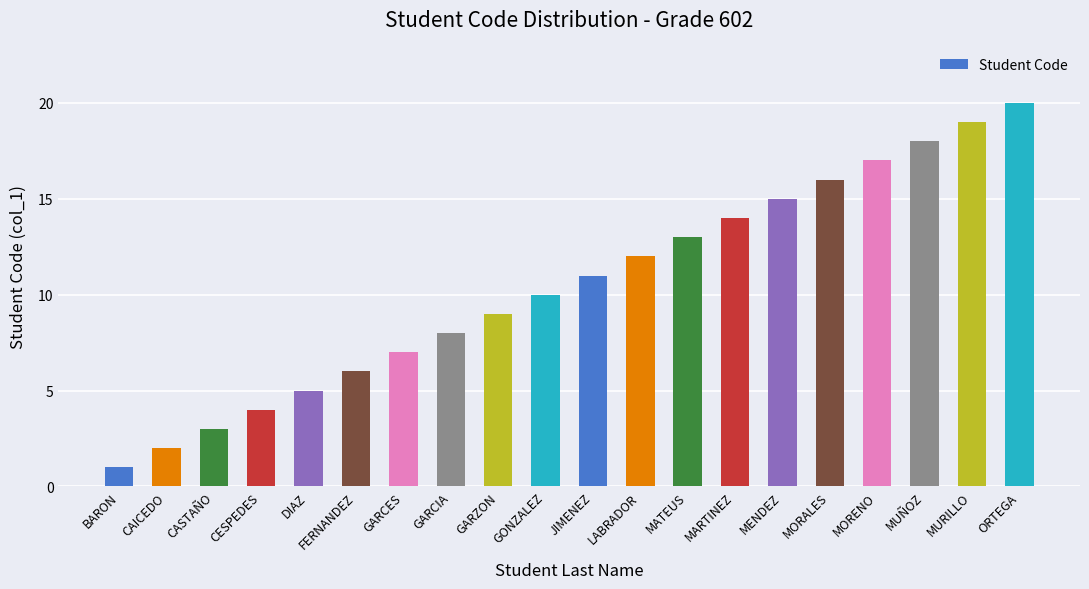

What position from the right is CESPEDES?

17